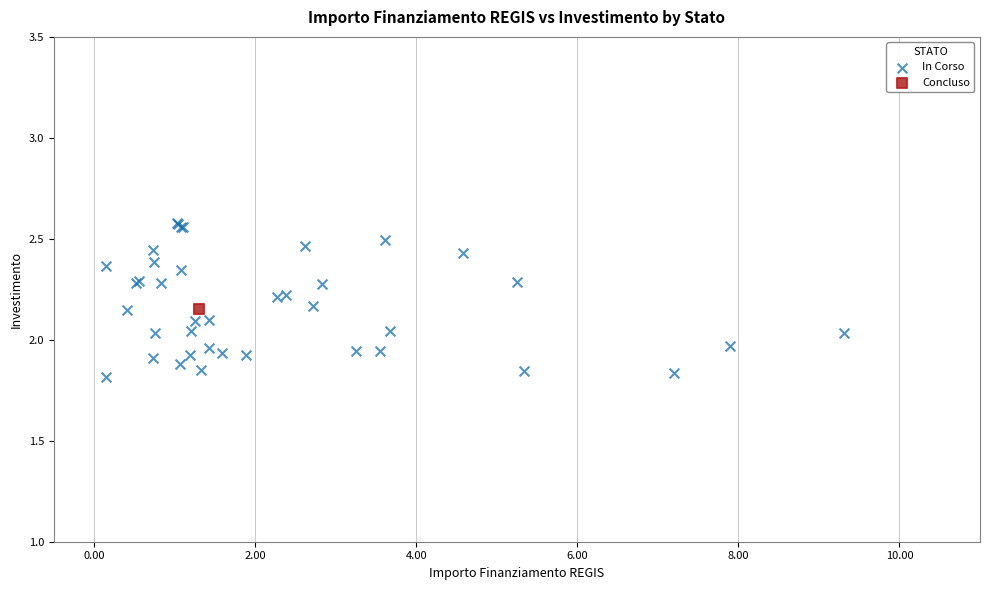

What are all the series names shown in the legend?

In Corso, Concluso